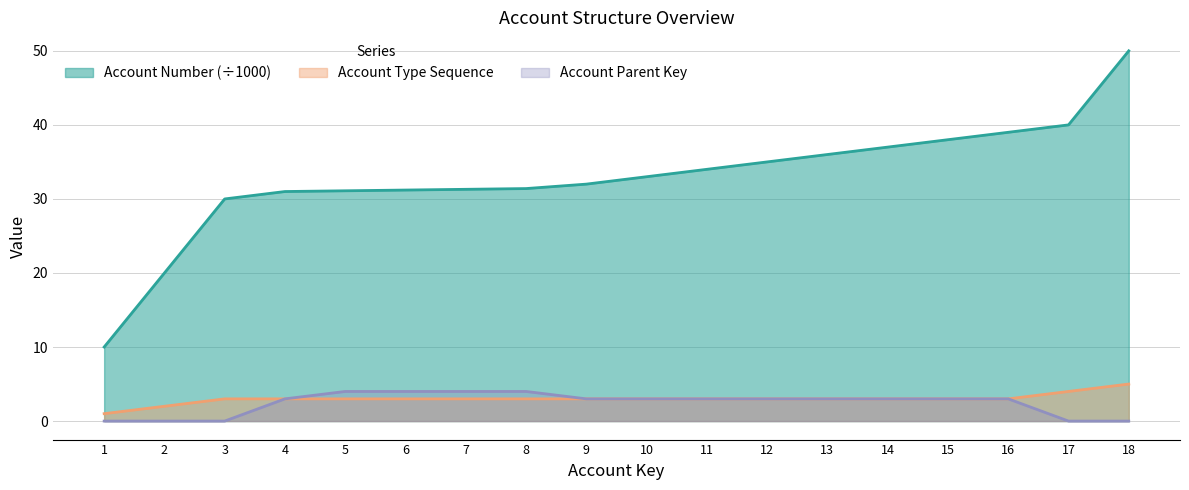

True or false: Account Number and Account Type Sequence cross at least once.

False